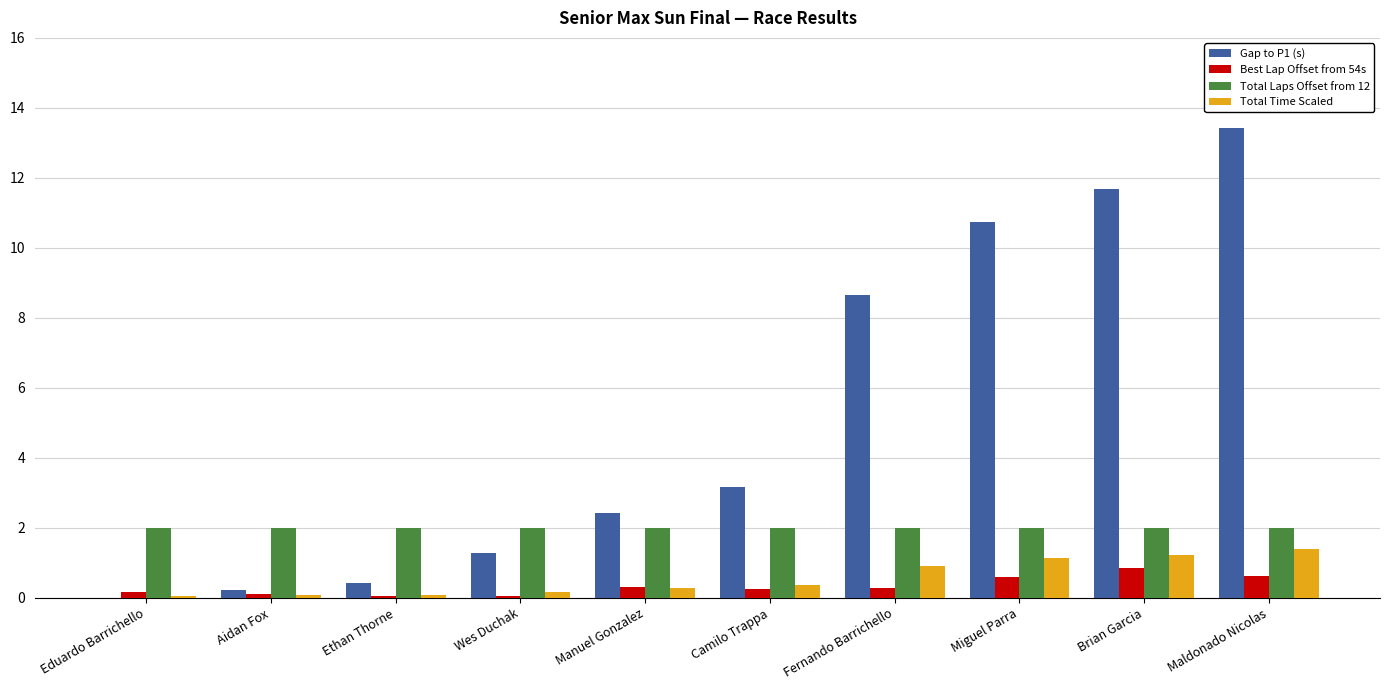

What is the highest value of the Gap to P1 (s) series?

13.4